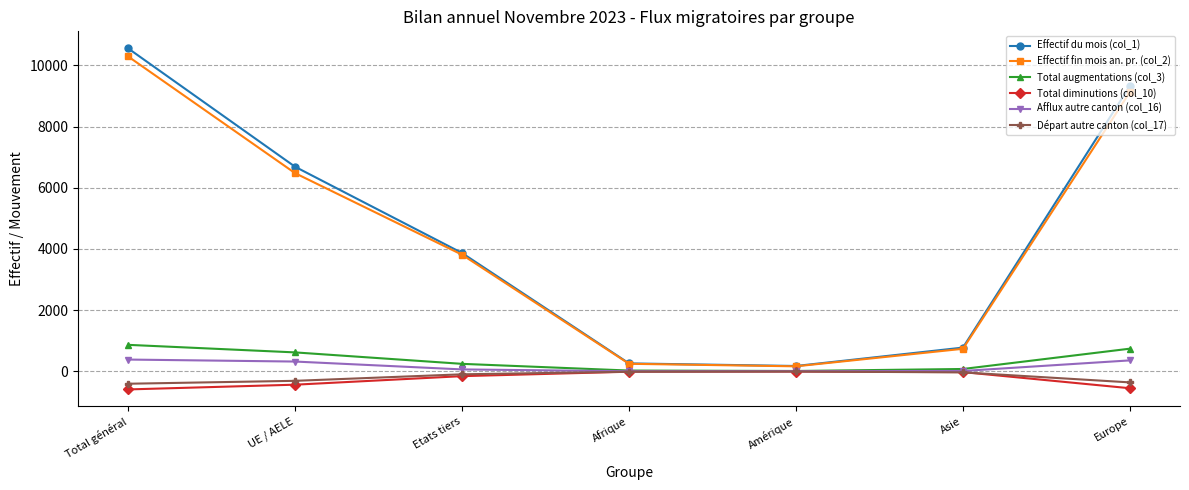

Which series has the widest spread of values?

Effectif du mois (col_1)